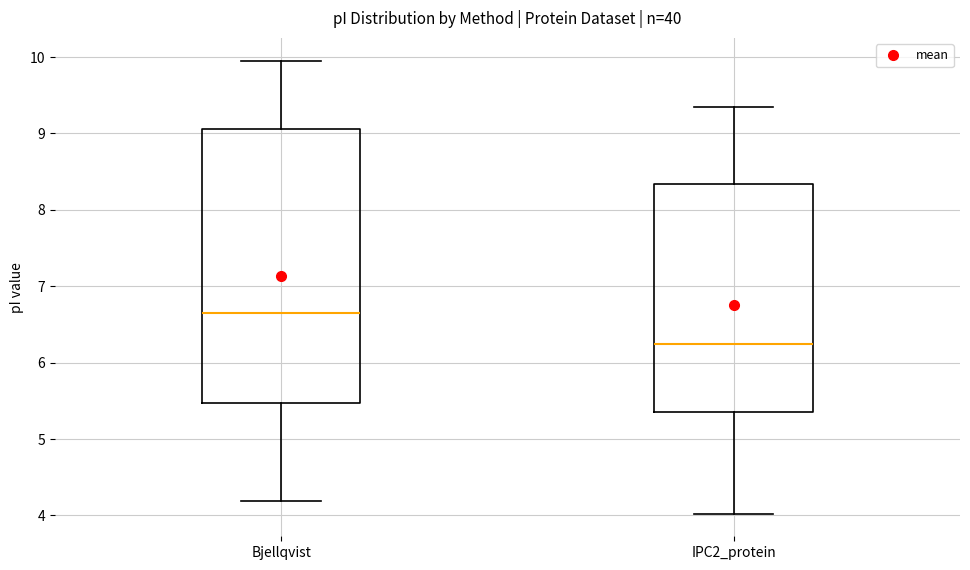

Where does the median line of the box for Bjellqvist sit on the y-axis? The values are not printed on the chart, so give them approximately, as read against the axis.

6.6